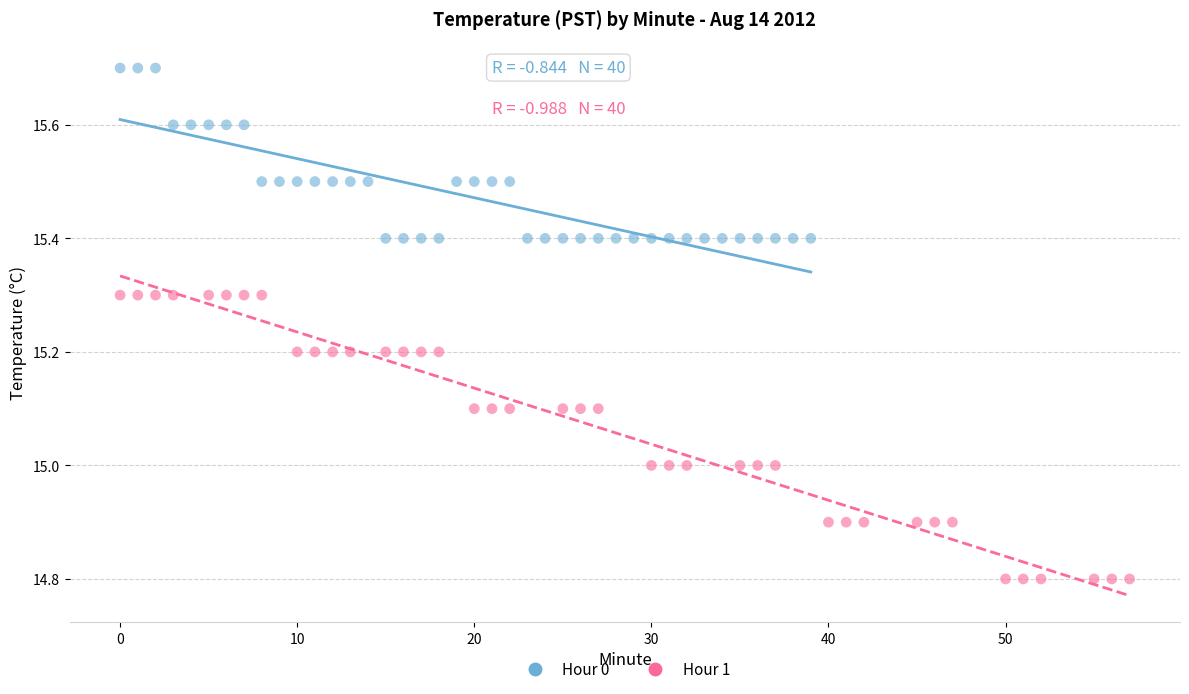

Which series contains the highest Y value?

Hour 0